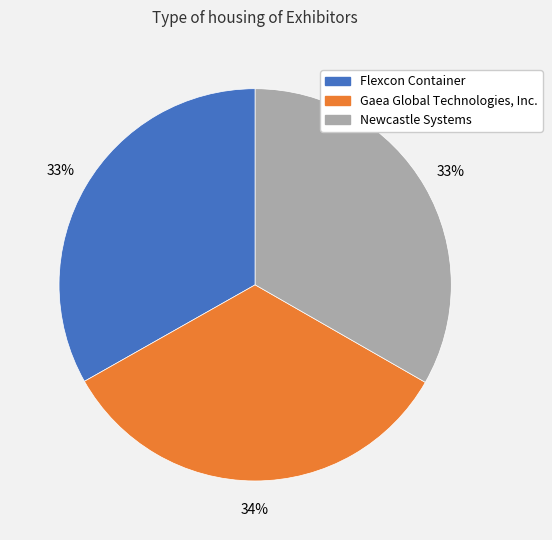

What is the ratio of the value at Gaea Global Technologies, Inc. to the value at Flexcon Container?

1.0